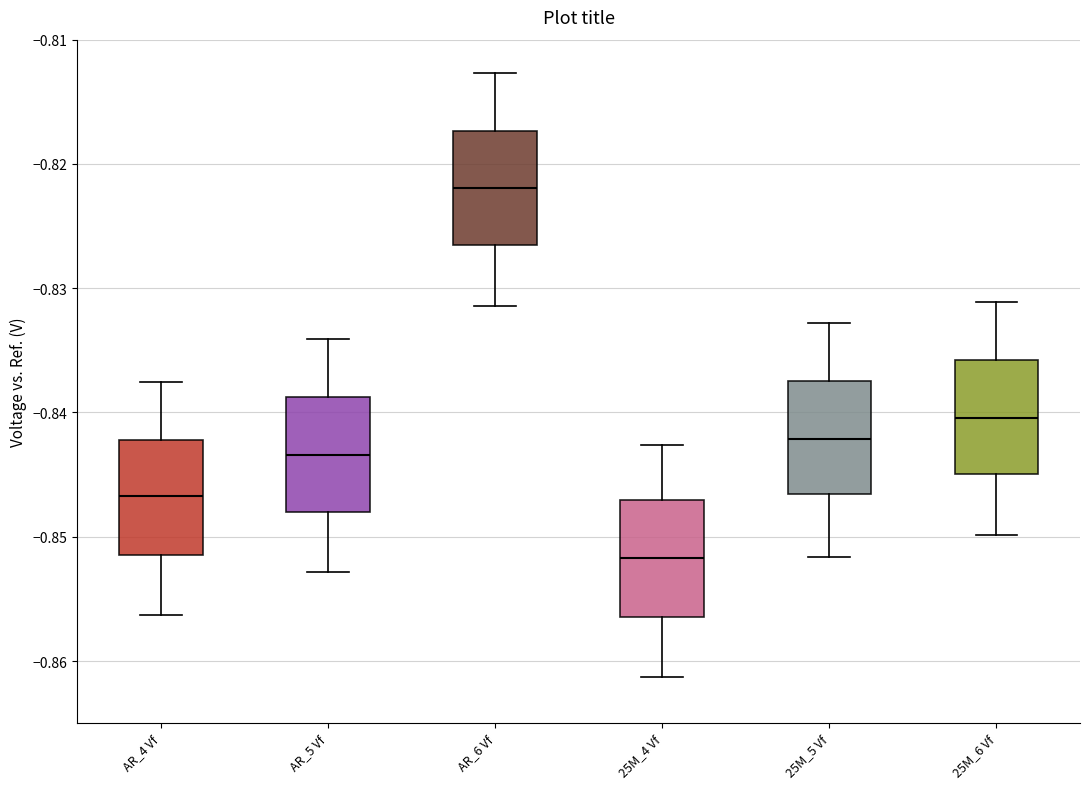

Reading left to right, transcribe this box plot: for each box, give where its median line is, the range the box spans, and where its two whiskers end, as read against the y-axis. The values are not printed on the chart, so give them approximately, as read against the axis.

AR_4 Vf: median -0.847, box -0.851 to -0.842, whiskers -0.856 to -0.838
AR_5 Vf: median -0.843, box -0.848 to -0.839, whiskers -0.853 to -0.834
AR_6 Vf: median -0.822, box -0.826 to -0.817, whiskers -0.831 to -0.813
25M_4 Vf: median -0.852, box -0.856 to -0.847, whiskers -0.861 to -0.843
25M_5 Vf: median -0.842, box -0.847 to -0.837, whiskers -0.852 to -0.833
25M_6 Vf: median -0.840, box -0.845 to -0.836, whiskers -0.850 to -0.831